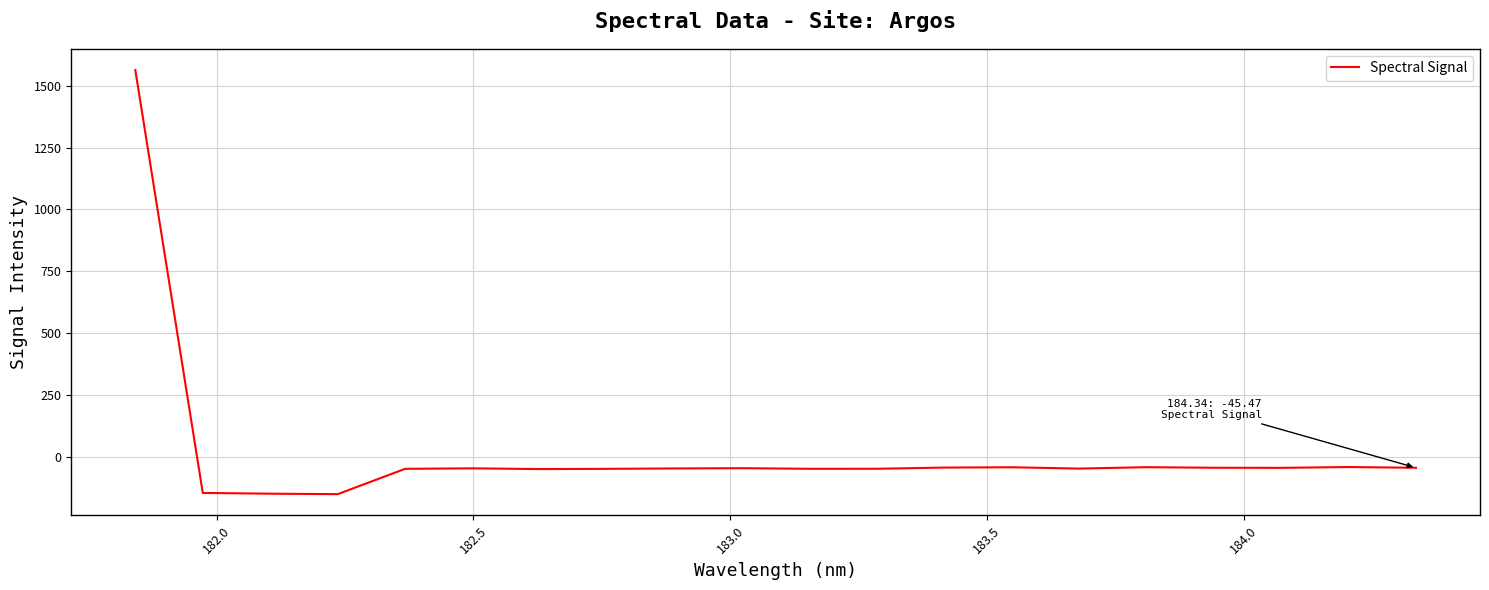

Is this an area chart (filled region under the line)?

No